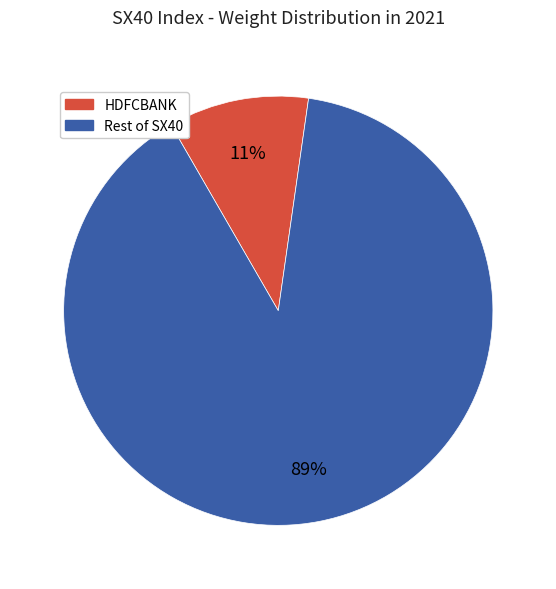

To the nearest percent, what is the average slice percentage?

50%